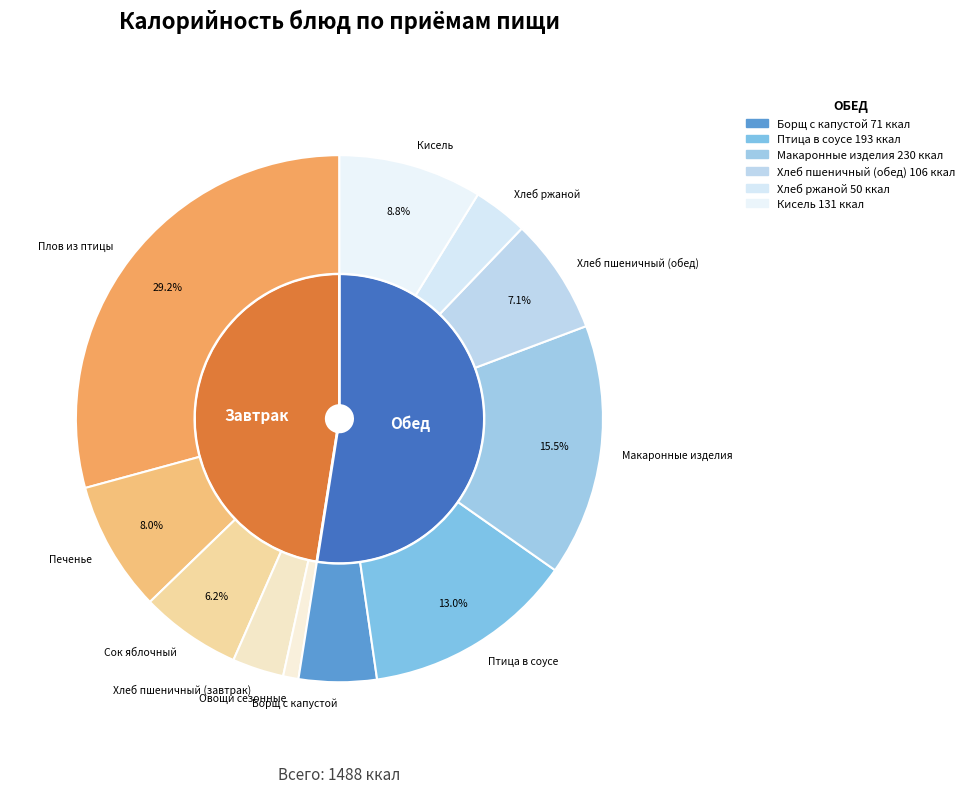

To the nearest percent, what portion does Овощи сезонные represent?

1%